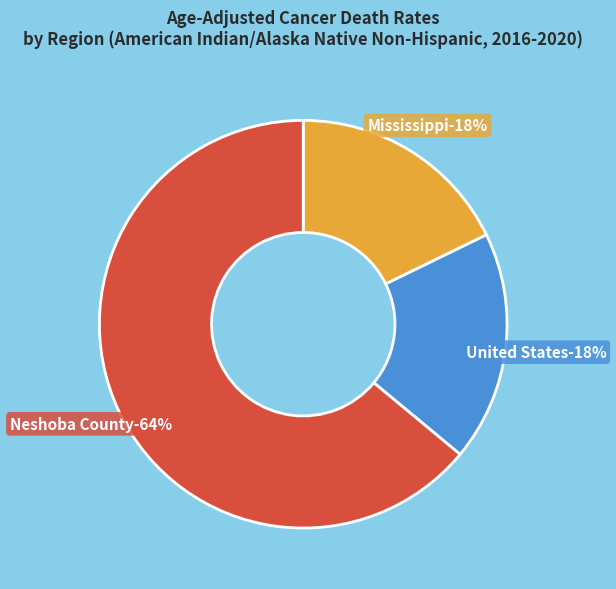

How many segments does this pie chart have?

3